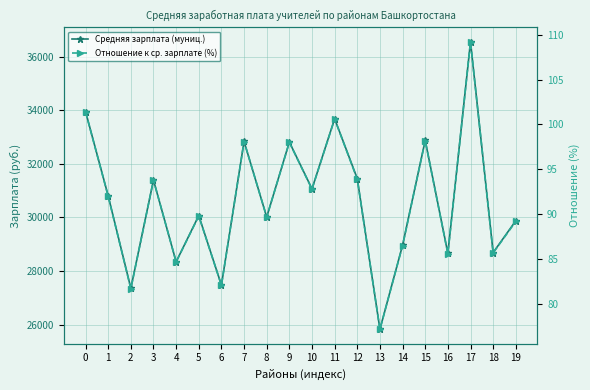

What is the difference between the Отношение к ср. зарплате (%) values at 8 and 12?

4.2